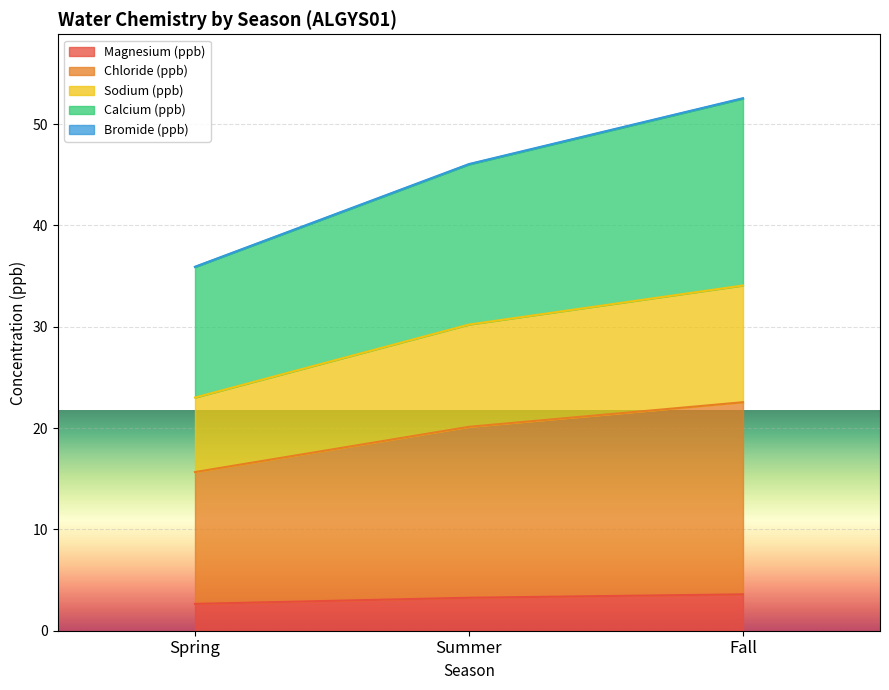

Is it true that Magnesium (ppb) equals 4.6 at Spring?

False